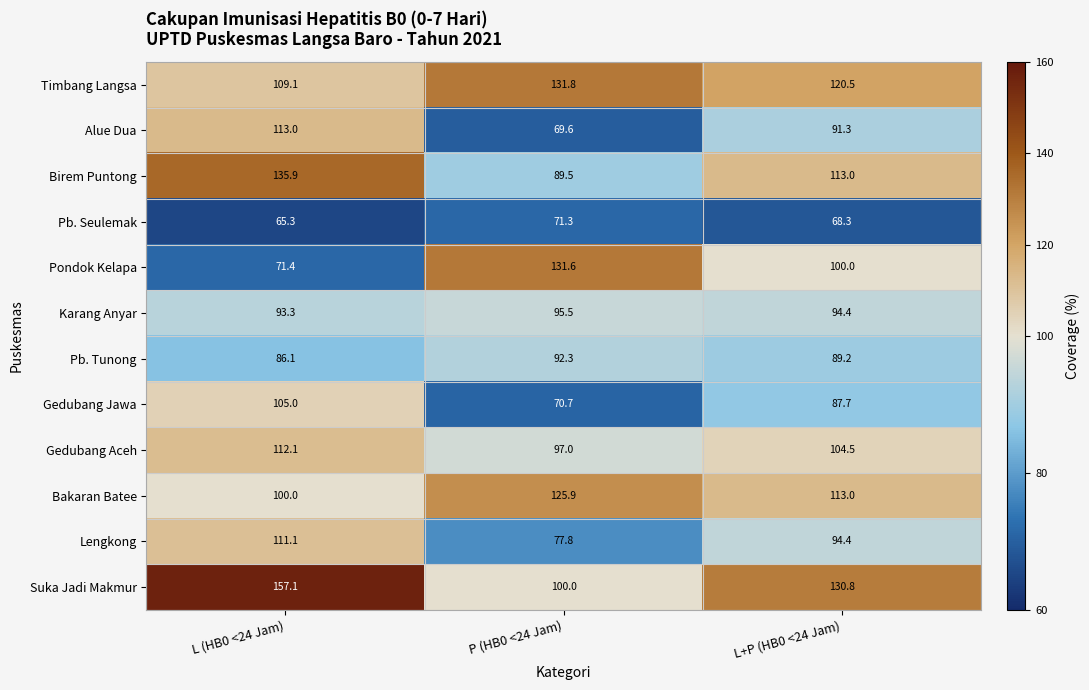

At which label is Pondok Kelapa closest to 101?

L+P (HB0 <24 Jam)